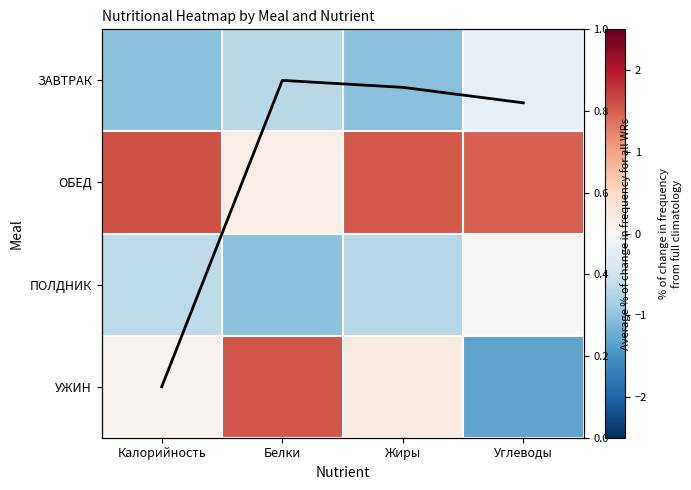

What is the total value across all series at Углеводы?

0.2